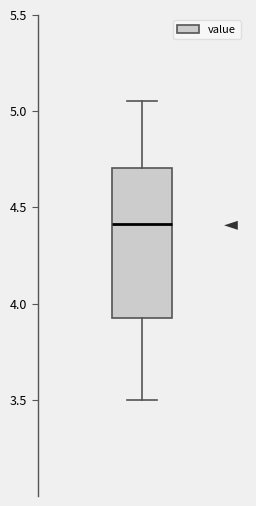

Transcribe this box plot: give where the median line is, the range the box spans, and where the two whiskers end, as read against the y-axis. The values are not printed on the chart, so give them approximately, as read against the axis.

median 4.40, box 3.95 to 4.70, whiskers 3.50 to 5.05